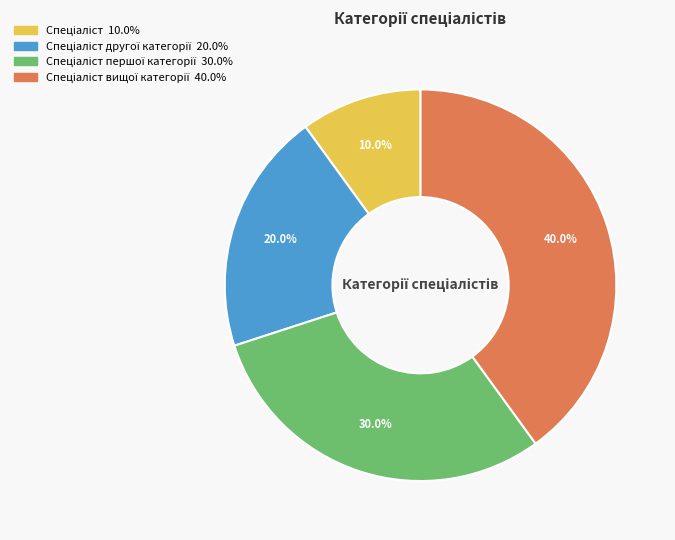

Is there any slice that represents more than half of the pie?

No